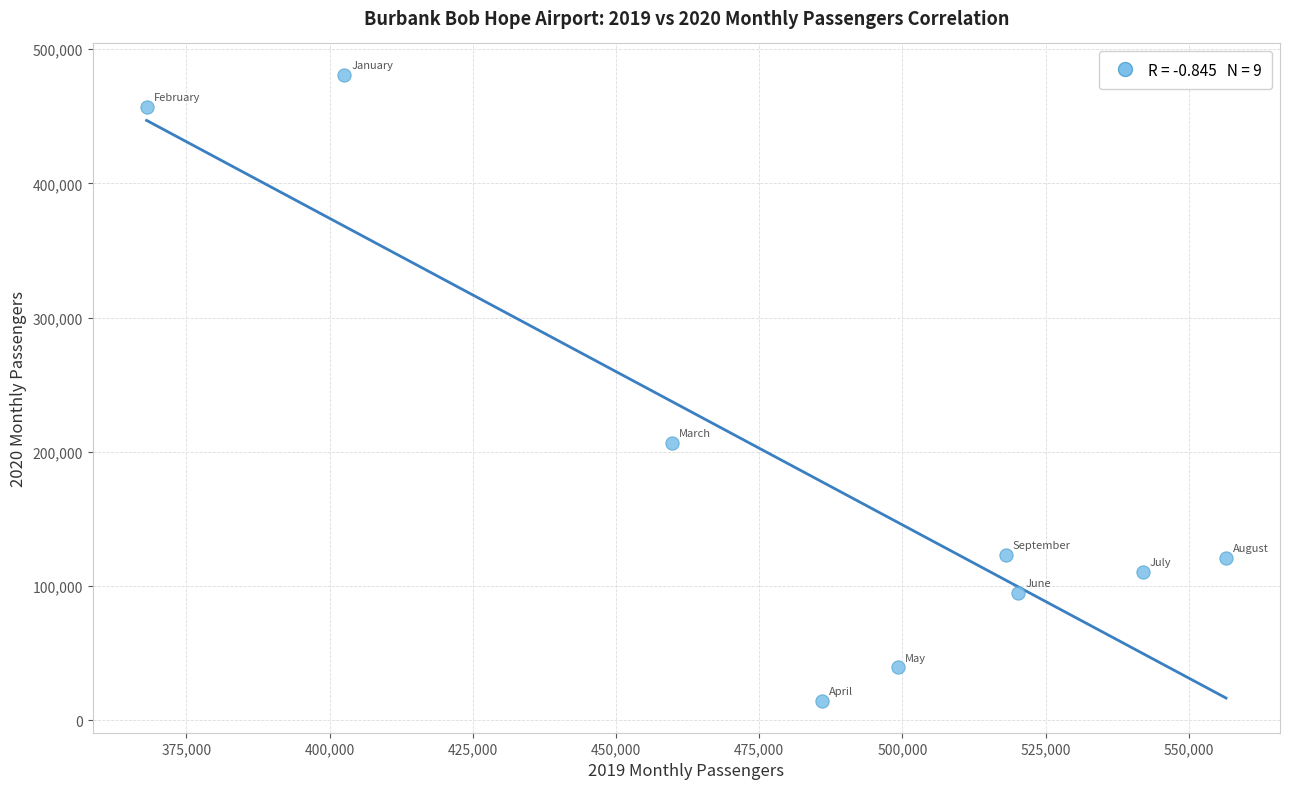

What is the range of X values (max minus min)?

188452